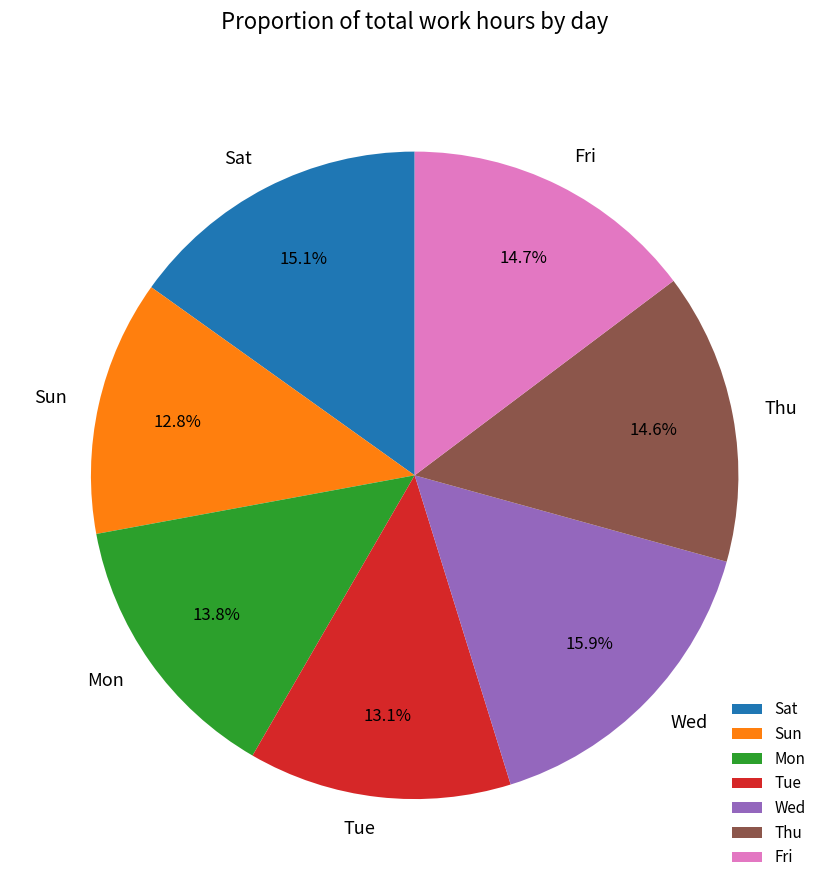

What percentage is NOT represented by Wed?

84.1%